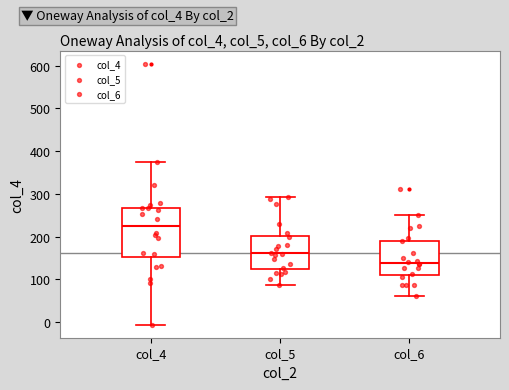

Reading left to right, read every box against the y-axis: the position of its median line, the range the box covers, and the ends of its whiskers. The values are not printed on the chart, so give them approximately, as read against the axis.

col_4: median 220, box 150 to 270, whiskers -10 to 370
col_5: median 160, box 120 to 200, whiskers 90 to 290
col_6: median 140, box 110 to 190, whiskers 60 to 250